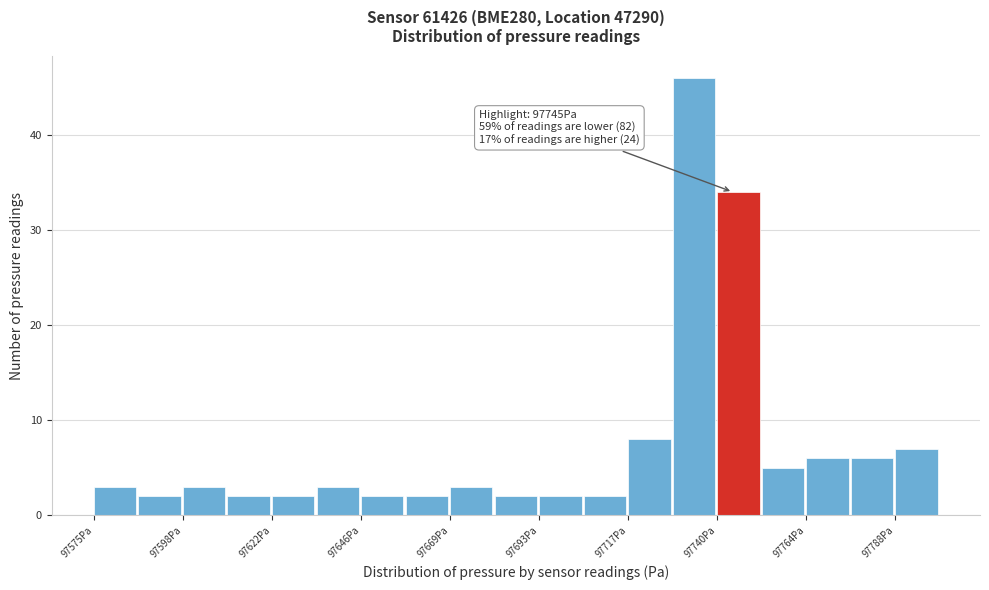

Read against the x-axis, roughly where is the centre of the tallest bar?

97735